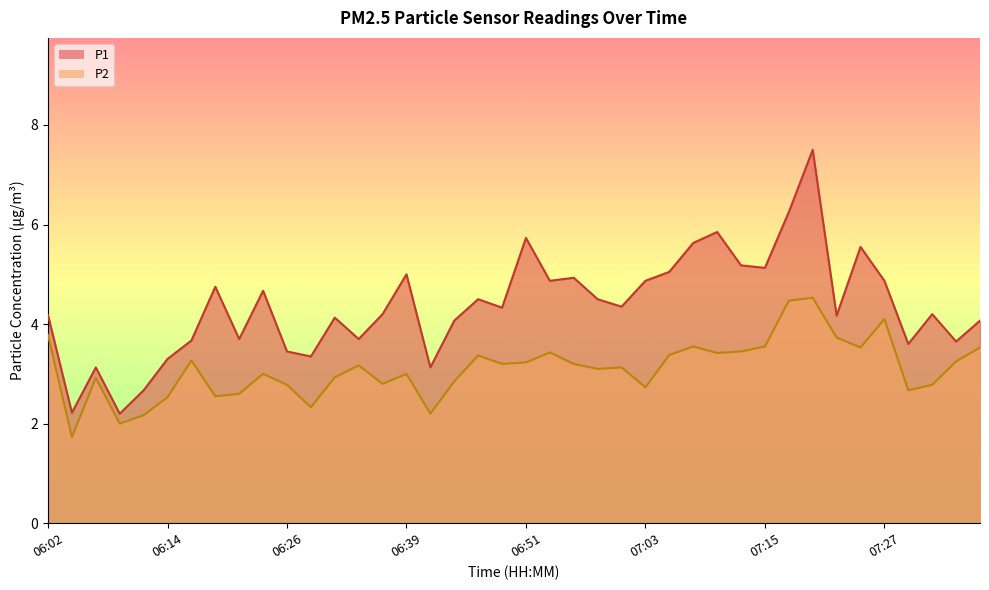

Reading right to left, list all the values displayed in this chart.

P1: 07:37=4.1	07:34=3.6	07:32=4.2	07:30=3.6	07:27=4.9	07:25=5.5	07:22=4.2	07:20=7.5	07:17=6.2	07:15=5.1	07:13=5.2	07:10=5.8	07:08=5.6	07:05=5.0	07:03=4.9	07:00=4.3	06:58=4.5	06:56=4.9	06:53=4.9	06:51=5.7	06:48=4.3	06:46=4.5	06:43=4.1	06:41=3.1	06:39=5.0	06:36=4.2	06:34=3.7	06:31=4.1	06:29=3.4	06:26=3.5	06:24=4.7	06:21=3.7	06:19=4.8	06:17=3.7	06:14=3.3	06:12=2.7	06:09=2.2	06:07=3.1	06:04=2.2	06:02=4.2
P2: 07:37=3.5	07:34=3.2	07:32=2.8	07:30=2.7	07:27=4.1	07:25=3.5	07:22=3.7	07:20=4.5	07:17=4.5	07:15=3.5	07:13=3.5	07:10=3.4	07:08=3.5	07:05=3.4	07:03=2.7	07:00=3.1	06:58=3.1	06:56=3.2	06:53=3.4	06:51=3.2	06:48=3.2	06:46=3.4	06:43=2.9	06:41=2.2	06:39=3.0	06:36=2.8	06:34=3.2	06:31=2.9	06:29=2.3	06:26=2.8	06:24=3.0	06:21=2.6	06:19=2.5	06:17=3.3	06:14=2.5	06:12=2.2	06:09=2.0	06:07=2.9	06:04=1.7	06:02=3.8